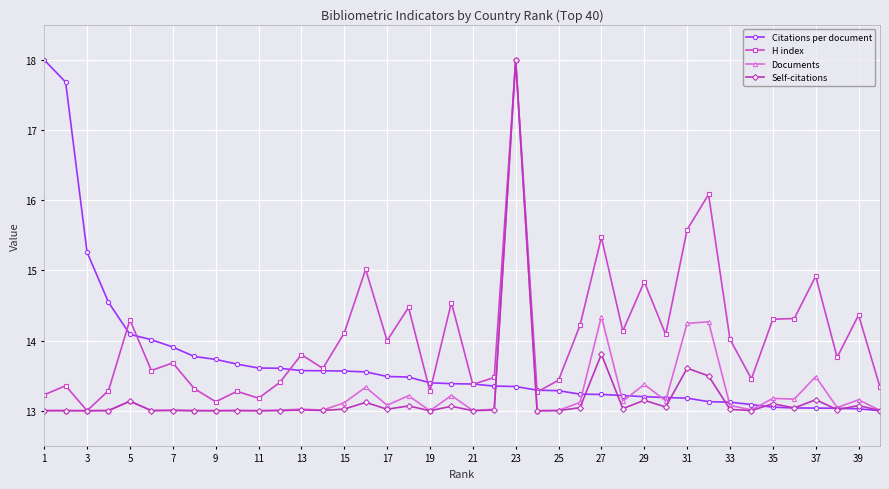

What is the value of the Documents point at the 33rd from the left?

13.1